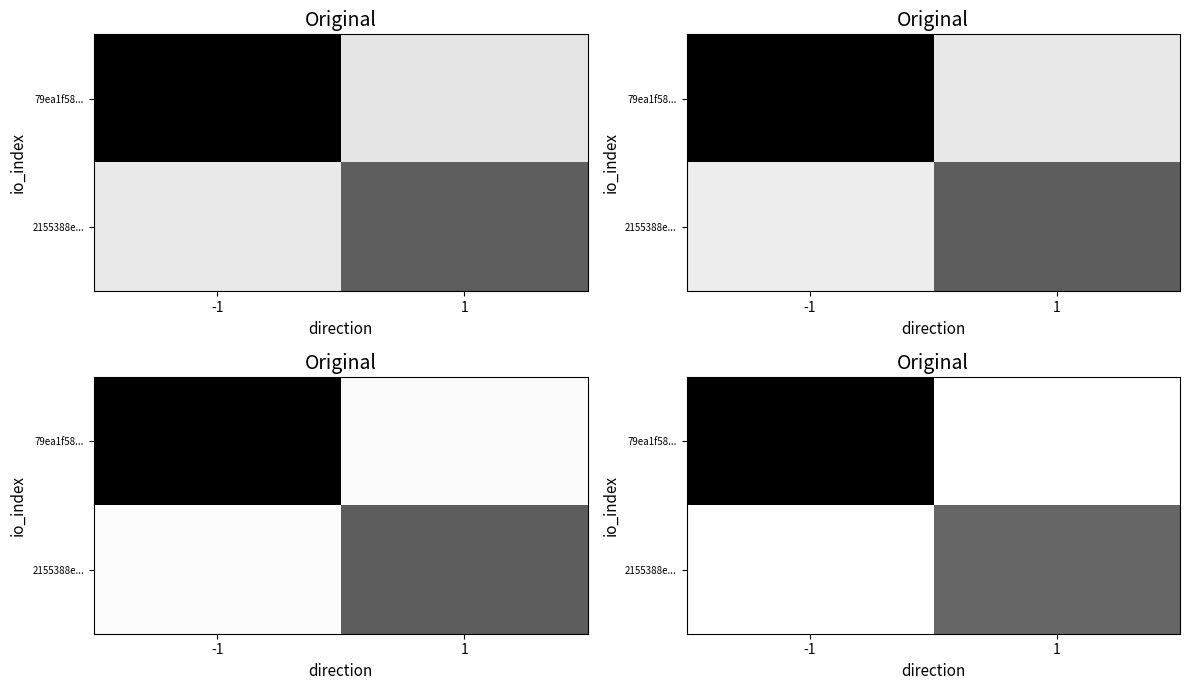

Is it true that row_1 equals 2.0 at 1?

False